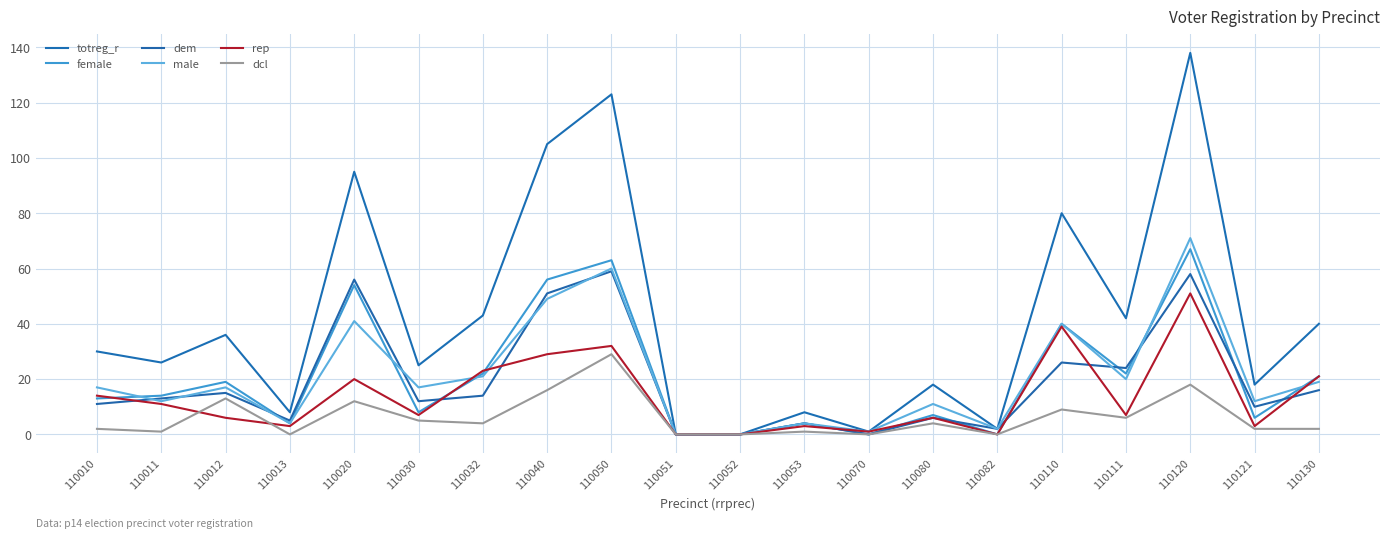

What is the approximate value of female at 110032?

22